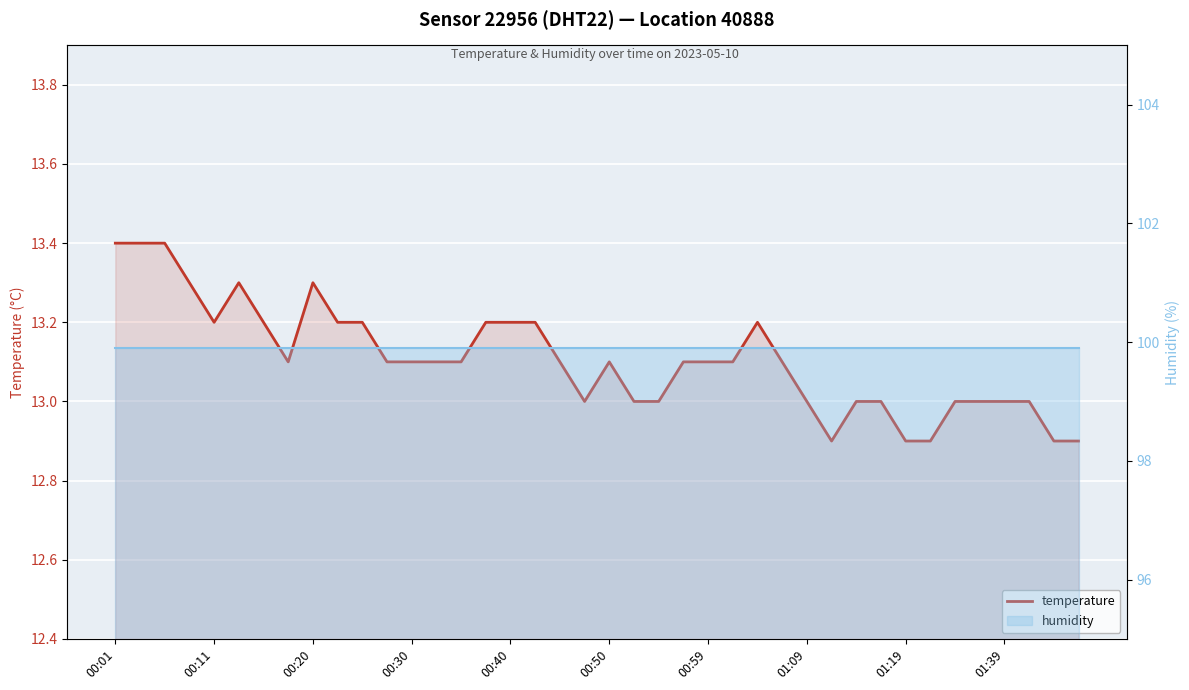

Is it true that the value at 00:30 is 19.0?

False